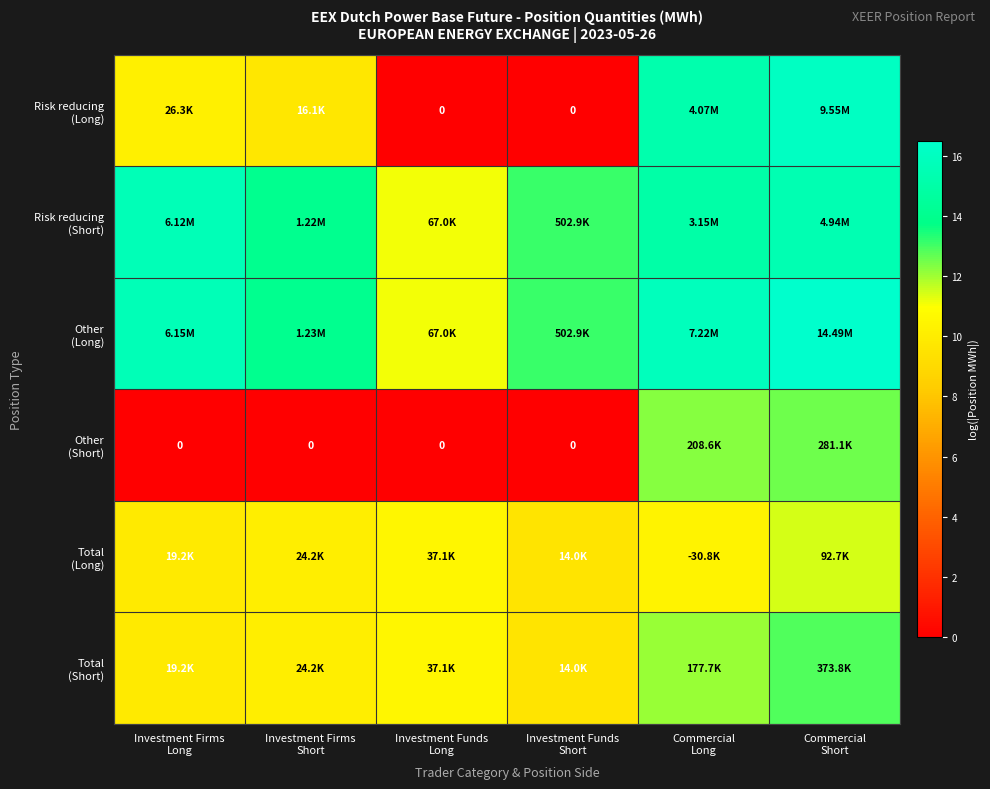

What is the sum of all Risk reducing (Short) values?

84.3